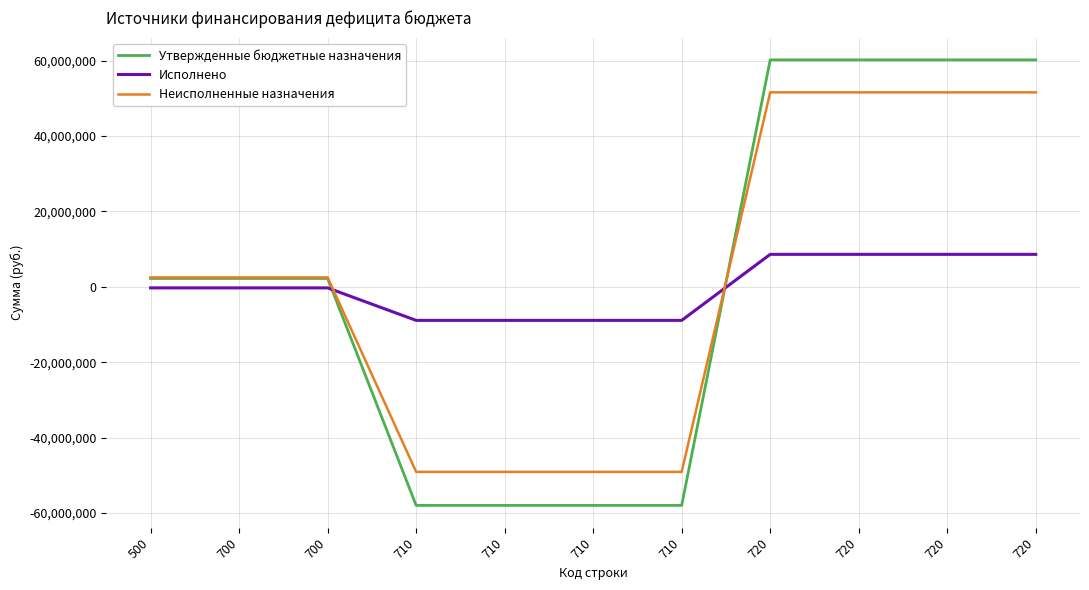

Where does the Неисполненные назначения series first go above 2506181?

500